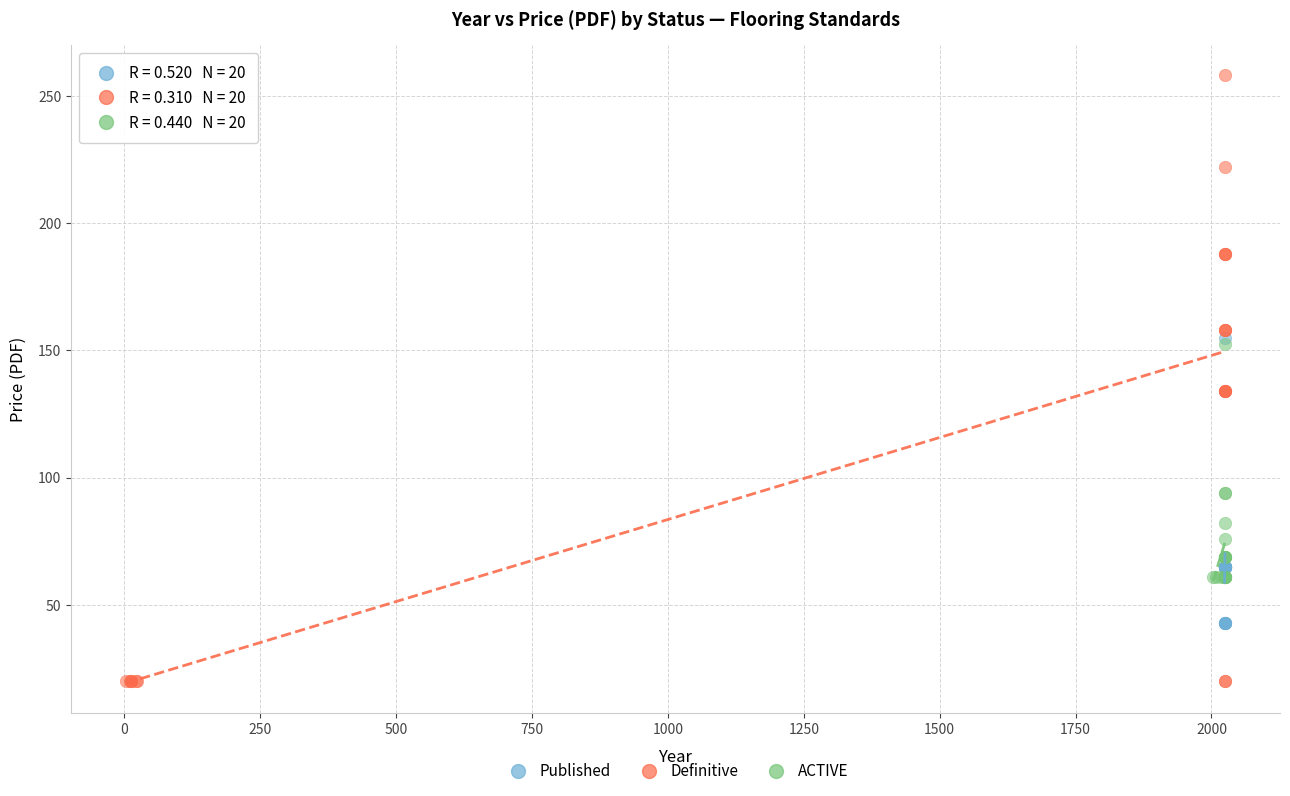

Which series has the largest Y range (max minus min)?

Definitive